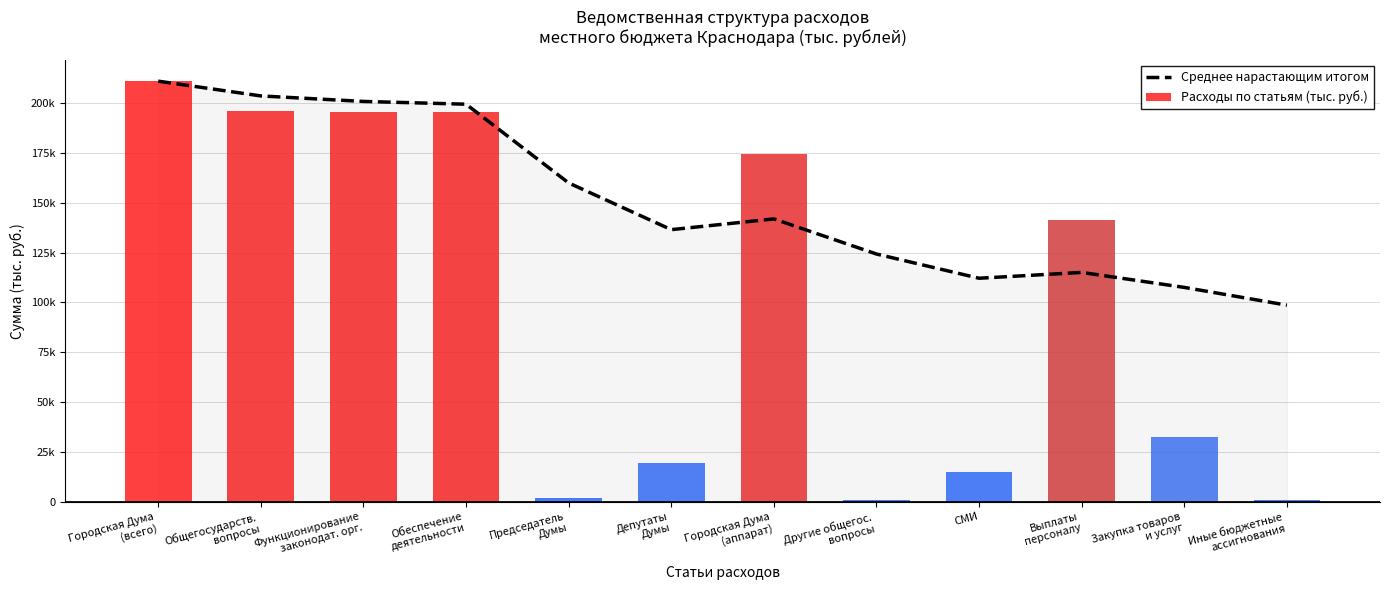

Is the value of Среднее нарастающим итогом at Иные бюджетные
ассигнования greater than the value of Расходы по статьям (тыс. руб.) at Другие общегос.
вопросы?

Yes